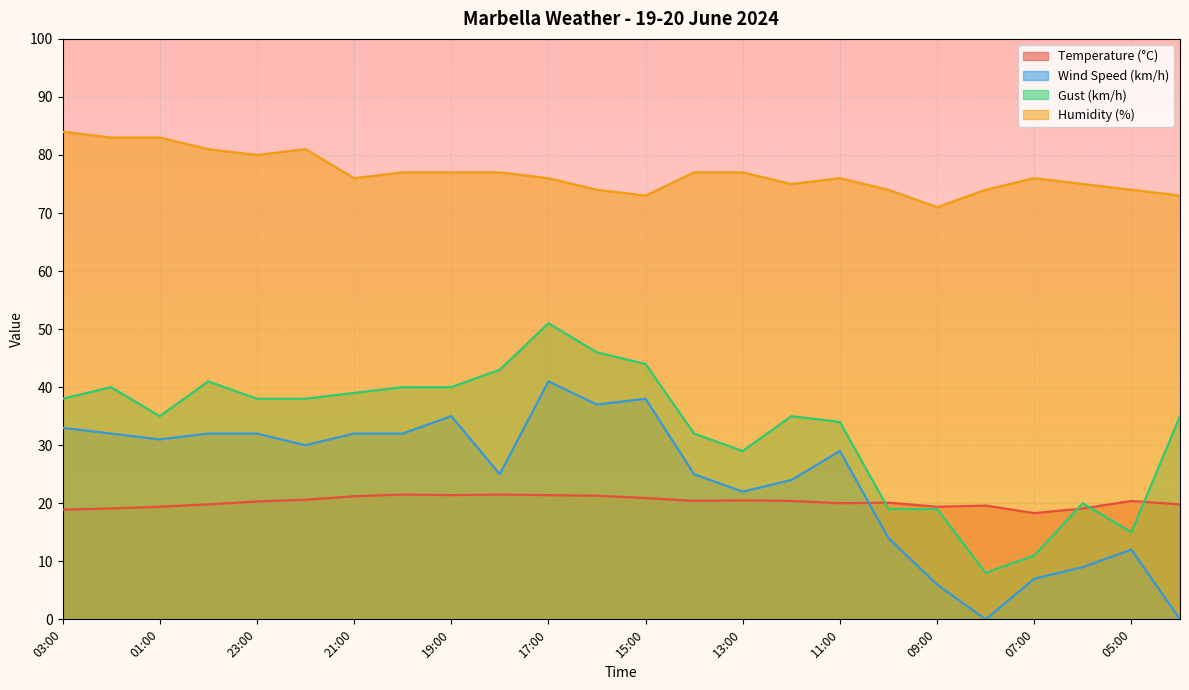

What is the average value of the Gust (km/h) series?

32.9